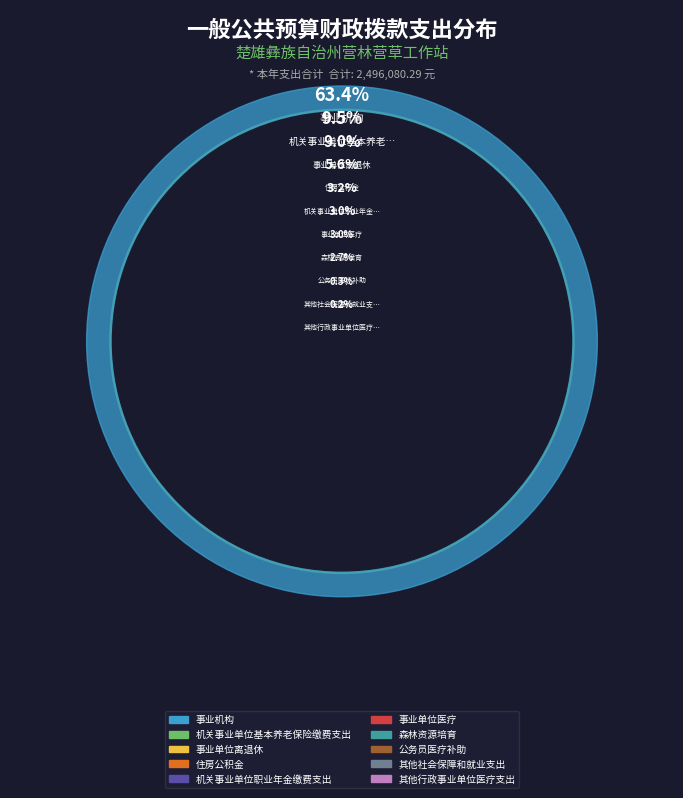

Is there a majority slice in this chart?

Yes